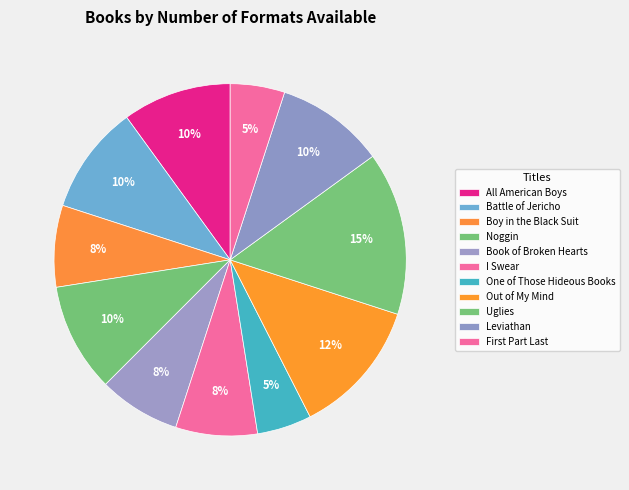

To the nearest percent, what percentage of the pie is One of Those Hideous Books?

5%